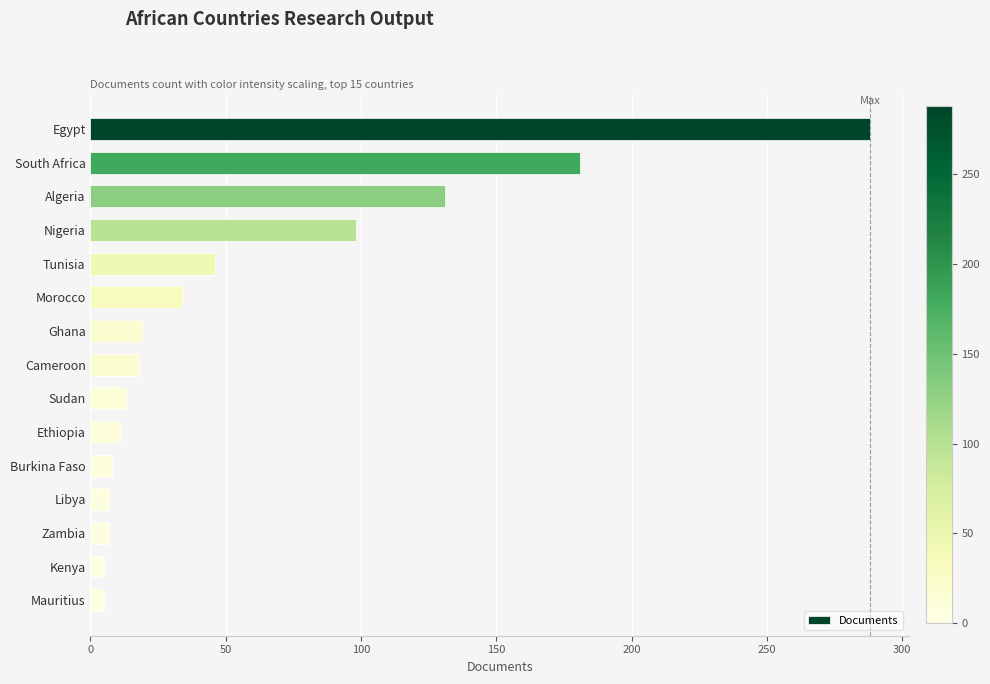

What position from the bottom is Morocco?

10